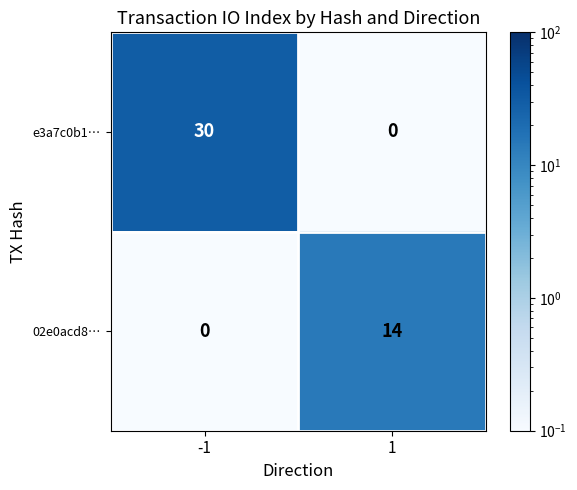

At 1, list the series in order from smallest to largest.

e3a7c0b1…, 02e0acd8…